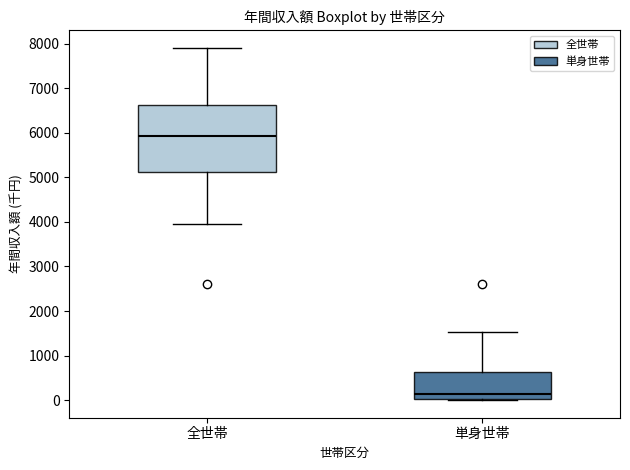

Reading left to right, read every box against the y-axis: the position of its median line, the range the box covers, and the ends of its whiskers. The values are not printed on the chart, so give them approximately, as read against the axis.

全世帯: median 5900, box 5100 to 6600, whiskers 3900 to 7900
単身世帯: median 100, box 0 to 600, whiskers 0 (just below the box's lower edge) to 1500